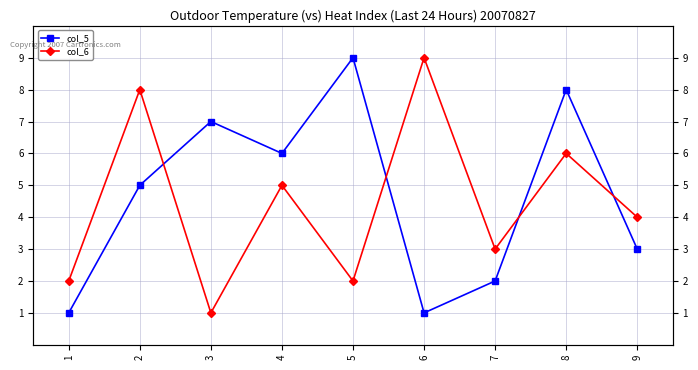

List the series in order of their peak value, highest first.

col_5, col_6